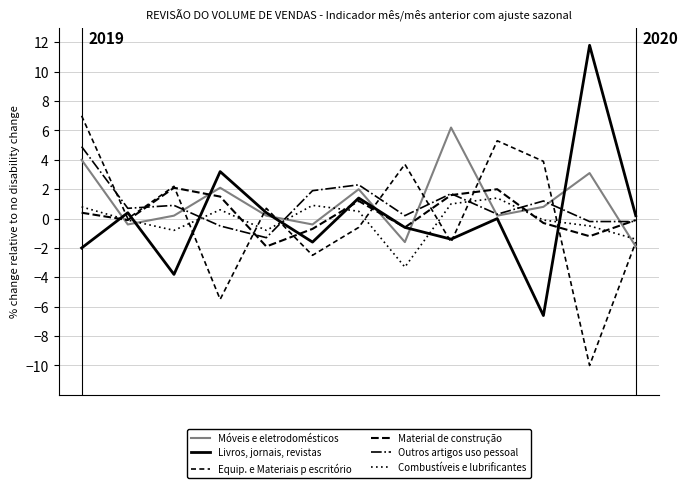

How many lines are shown in the chart?

6